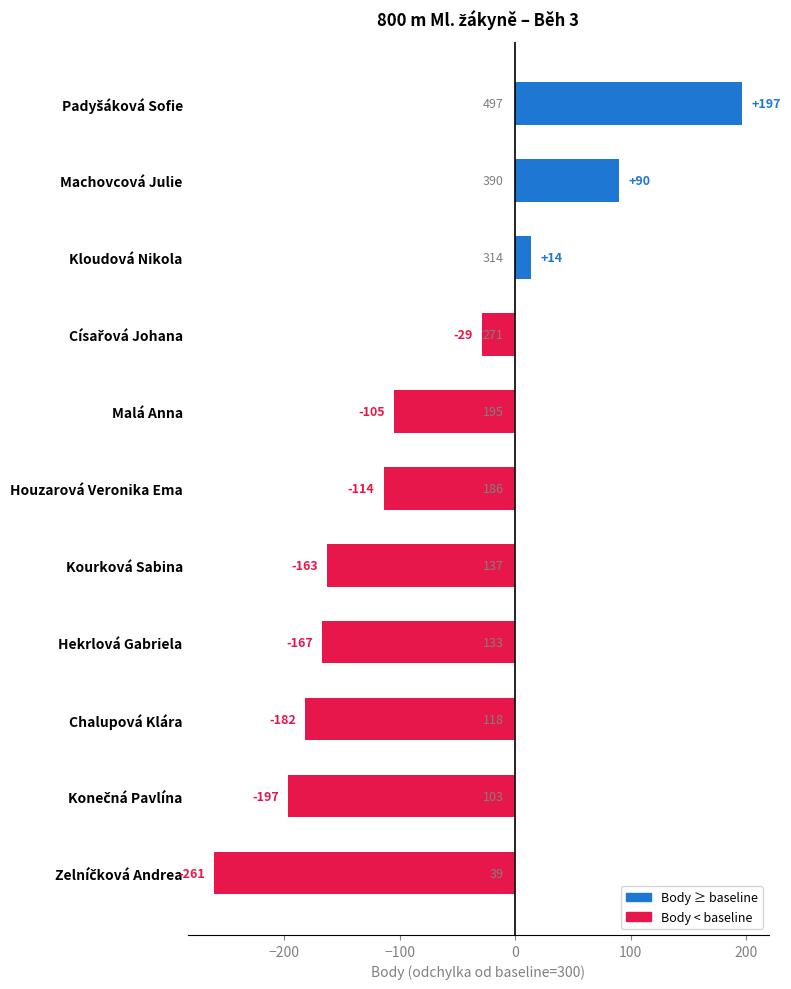

The chart shows a value of -114 at Houzarová Veronika Ema. True or false?

True